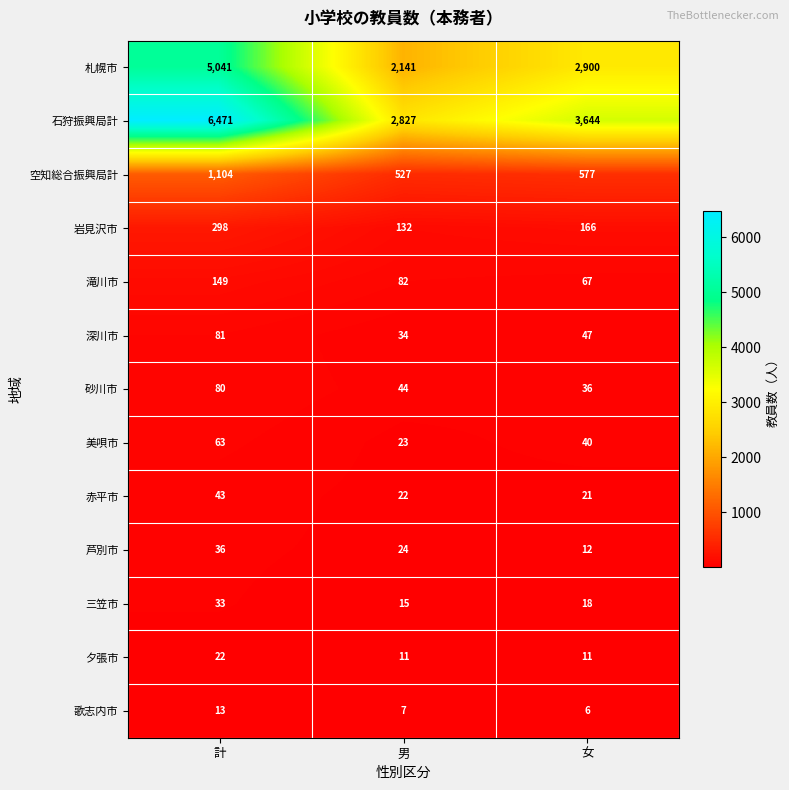

The value of 岩見沢市 at 男 is 132. True or false?

True